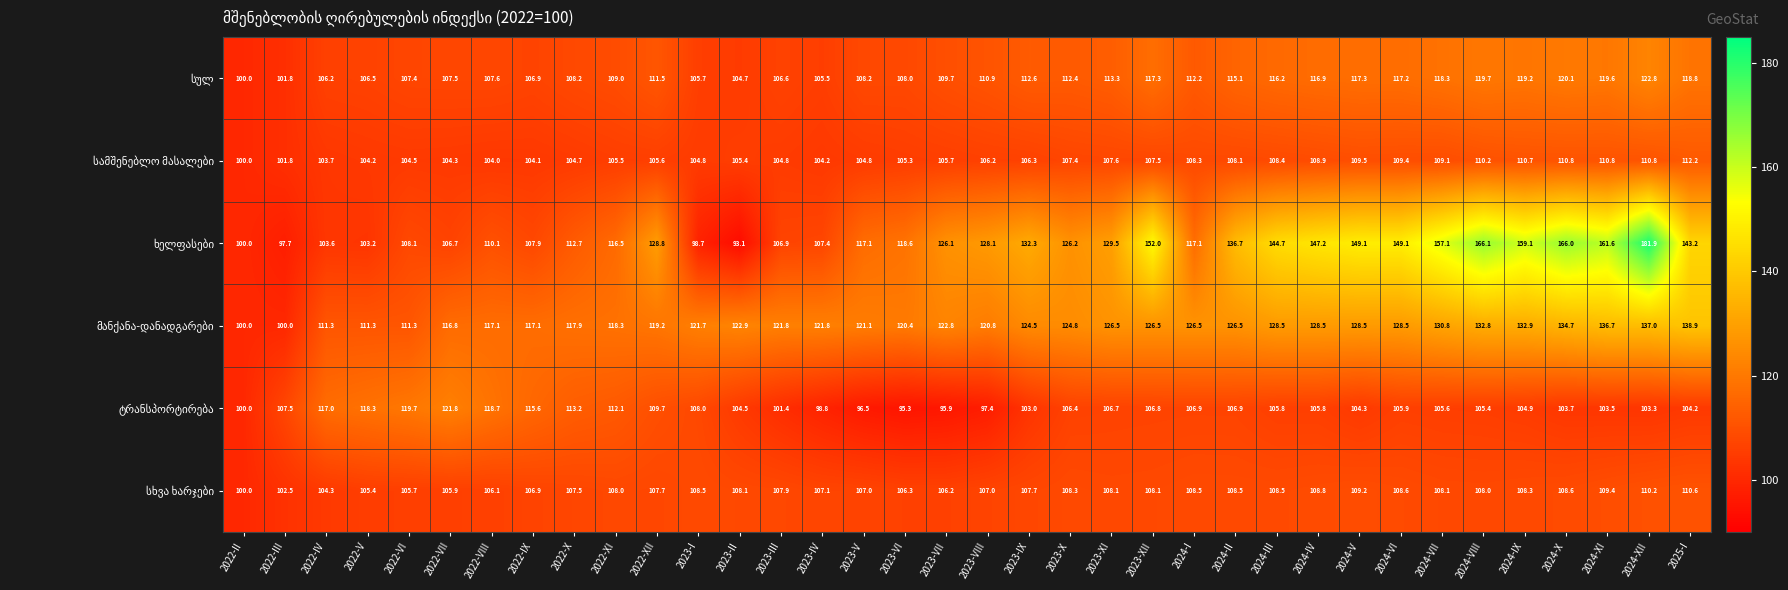

Which label corresponds to the smallest value in the chart?

2023-II